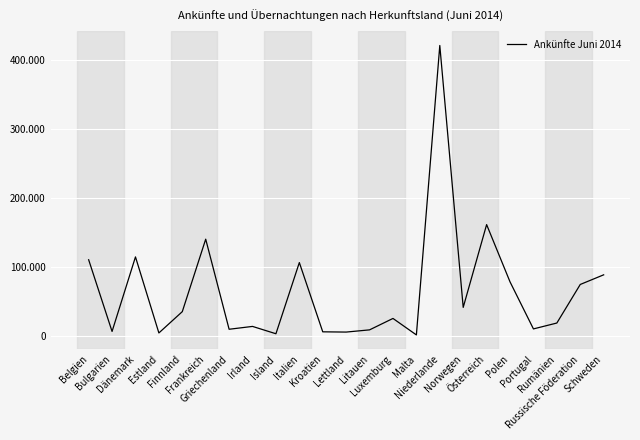

Rank the categories by value from lowest to highest.

Malta, Island, Estland, Lettland, Kroatien, Bulgarien, Litauen, Griechenland, Portugal, Irland, Rumänien, Luxemburg, Finnland, Norwegen, Russische Föderation, Polen, Schweden, Italien, Belgien, Dänemark, Frankreich, Österreich, Niederlande